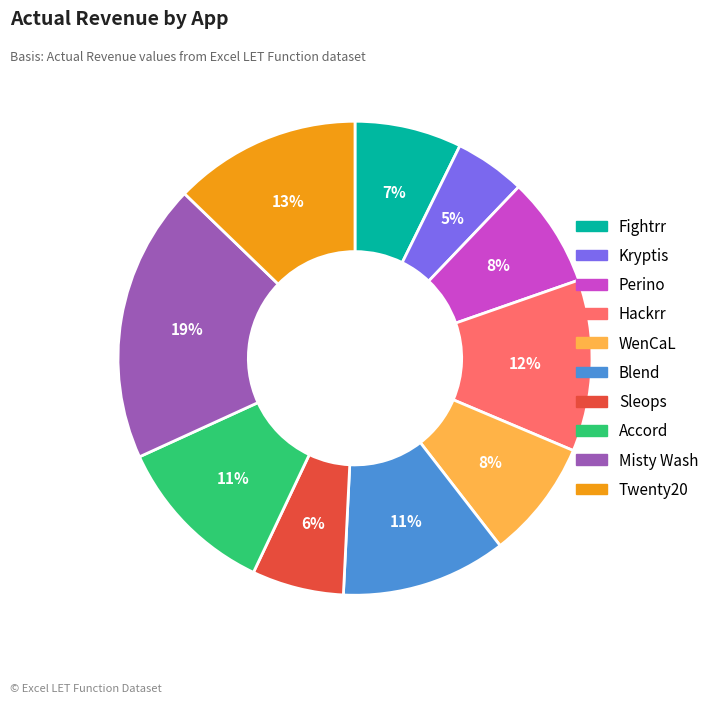

To the nearest percent, what is the average slice percentage?

10%